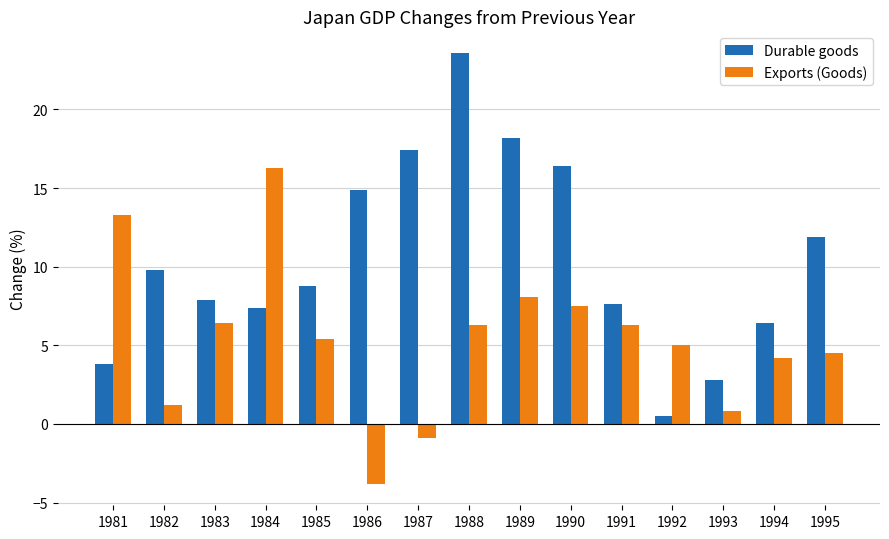

What is the difference between the maximum and minimum values in the Durable goods series?

23.1